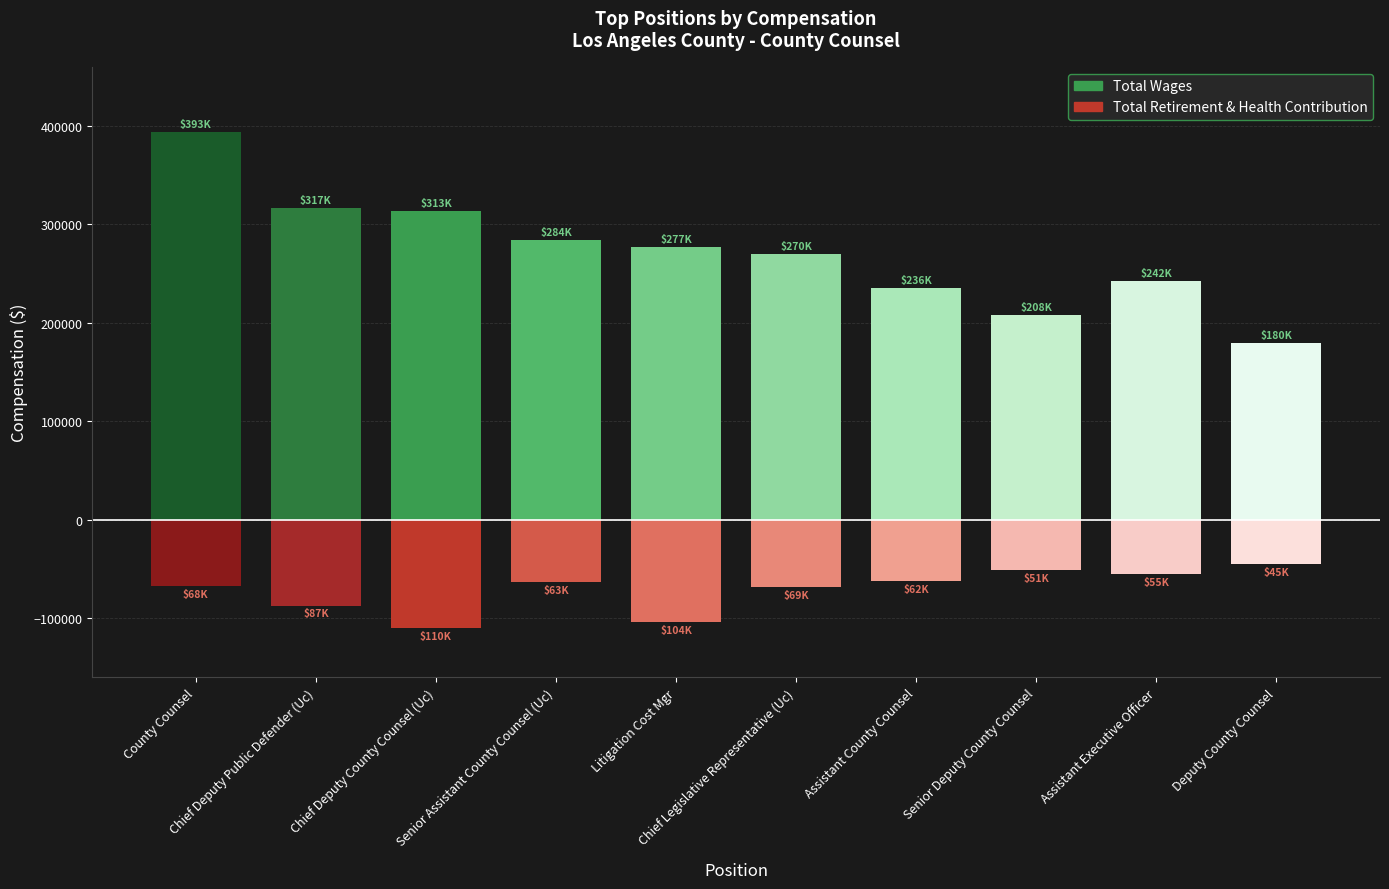

What is the difference between the highest and lowest values at Senior Deputy County Counsel?

157246